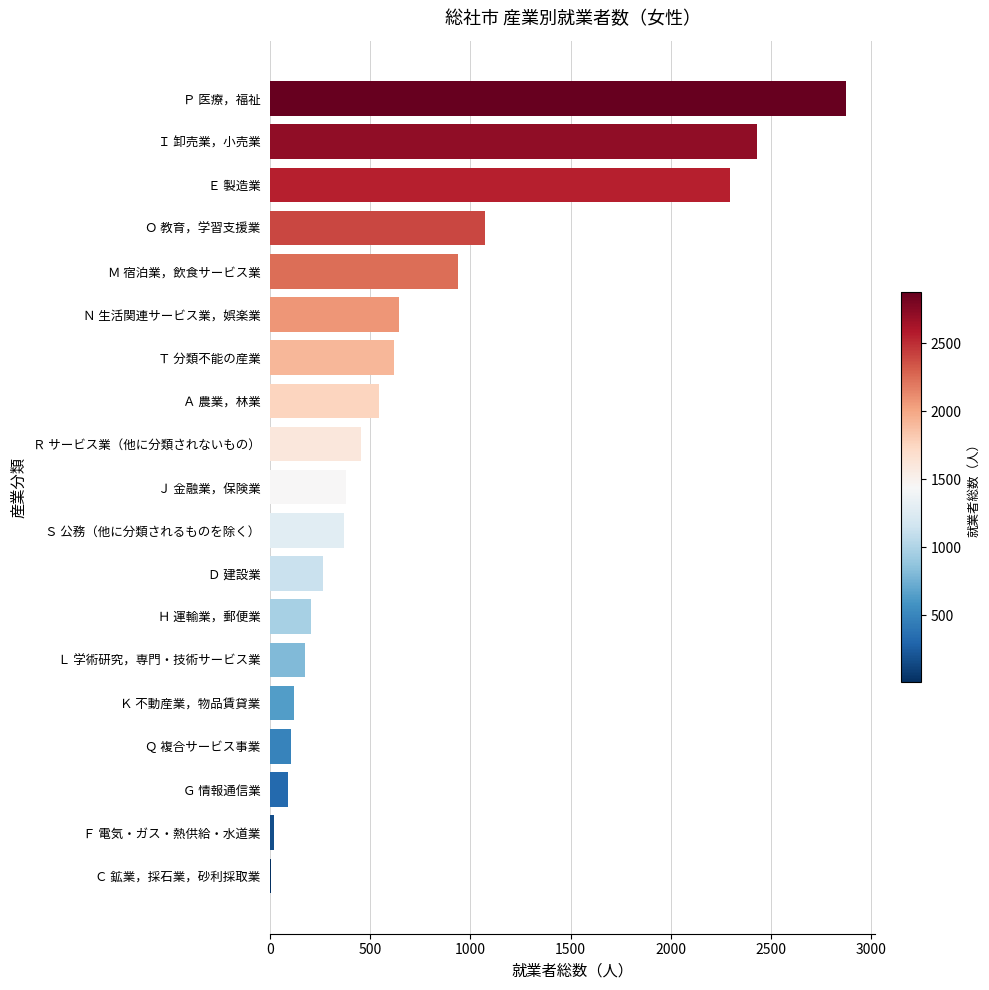

Approximately how many times larger is the value at Ｄ 建設業 compared to Ｈ 運輸業，郵便業?

1.3